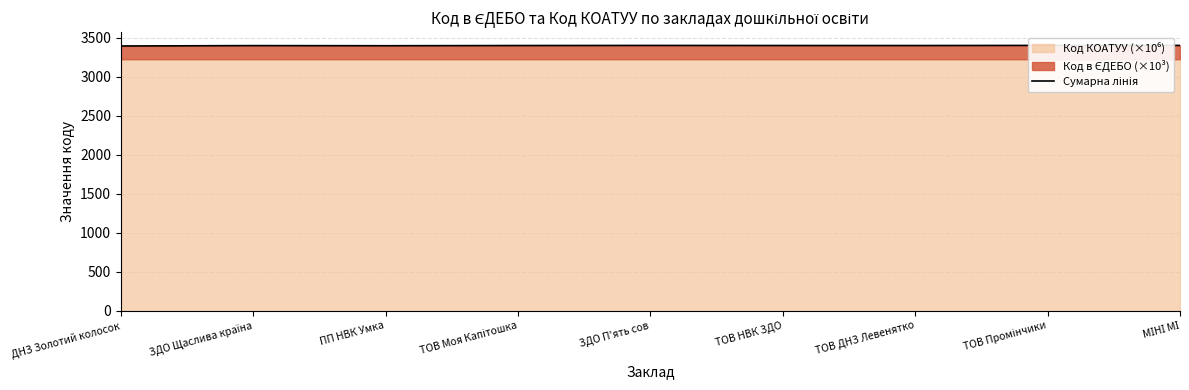

What is the smallest value displayed?

3391.6